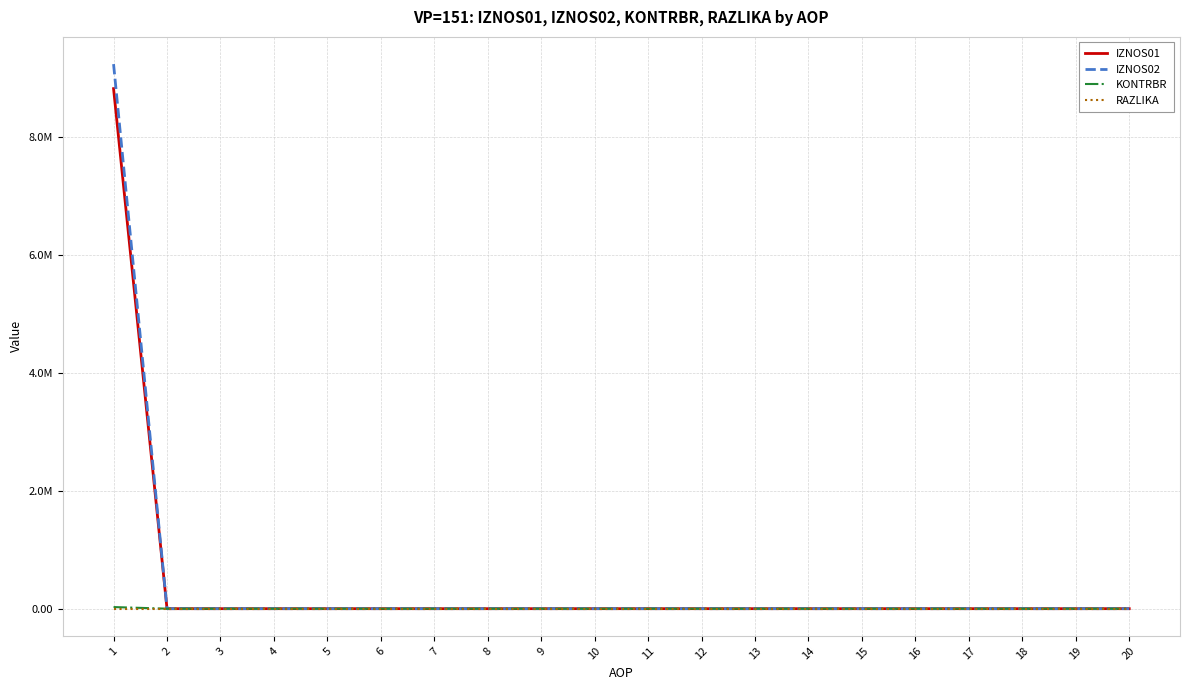

Is this an area chart (filled region under the line)?

No